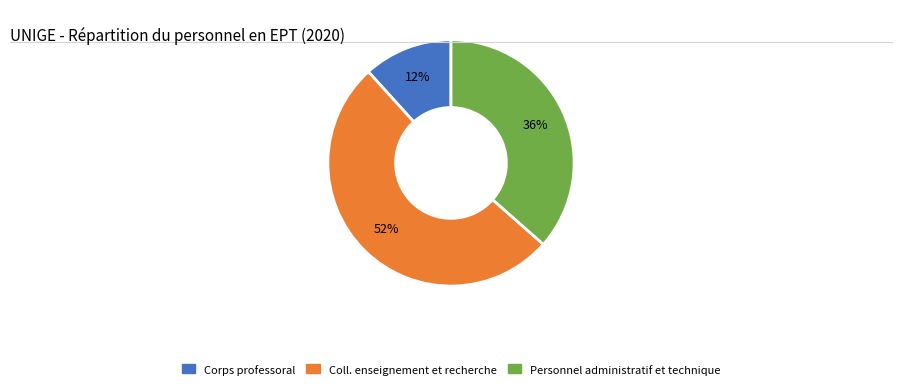

To the nearest percent, what is the combined percentage of Corps professoral and Personnel administratif et technique?

48%